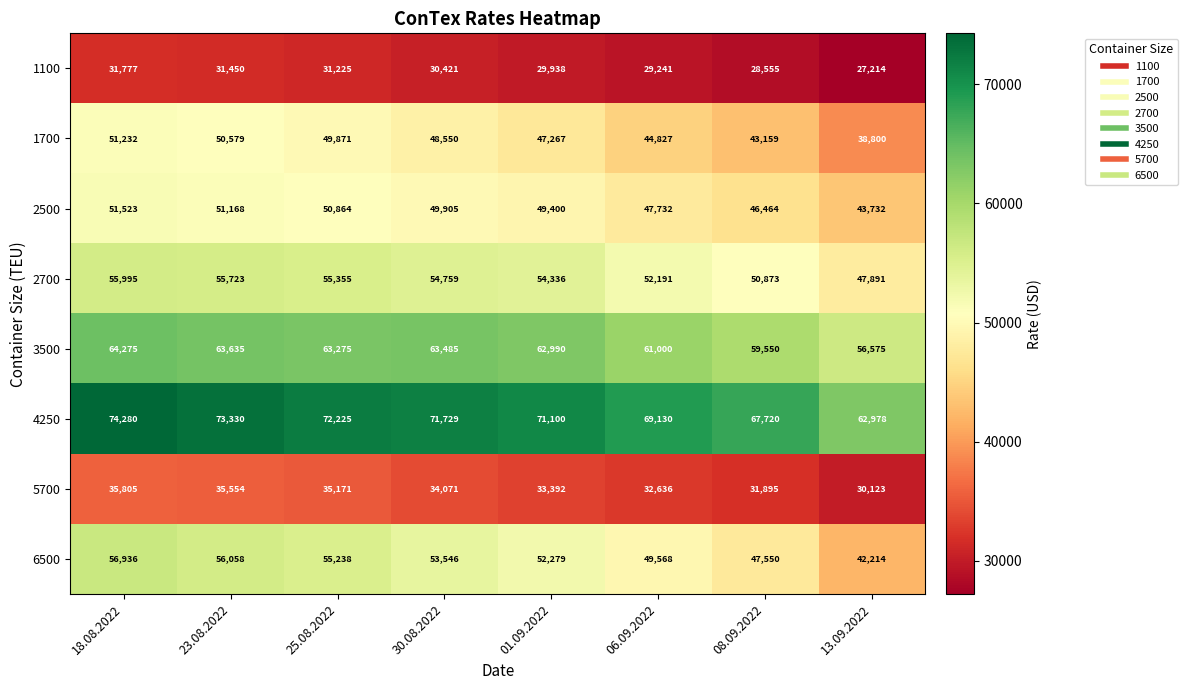

Is it true that 1700 equals 38800 at 13.09.2022?

True